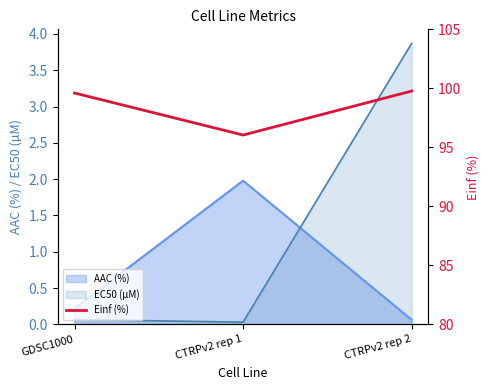

What is the maximum value for AAC (%)?

2.0